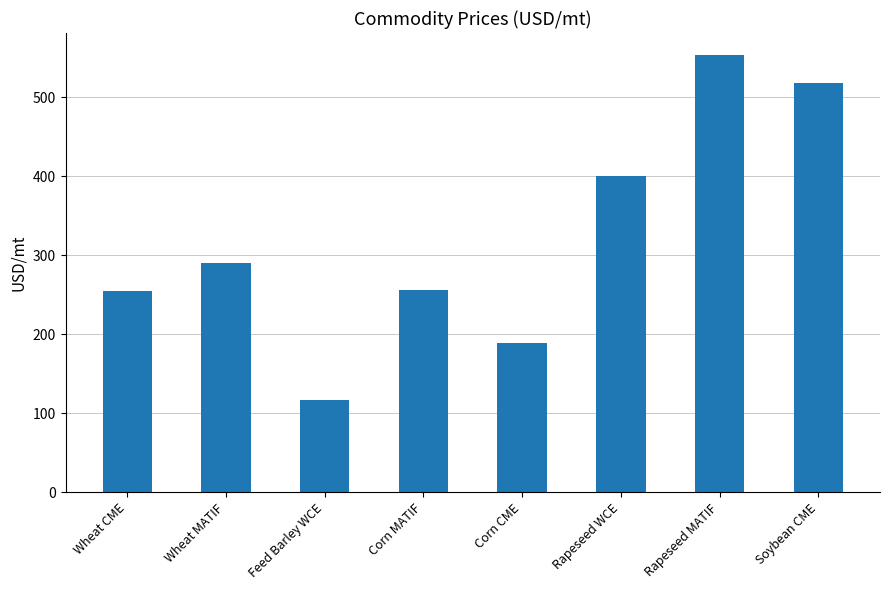

At which category does the chart reach its minimum across all series?

Feed Barley WCE